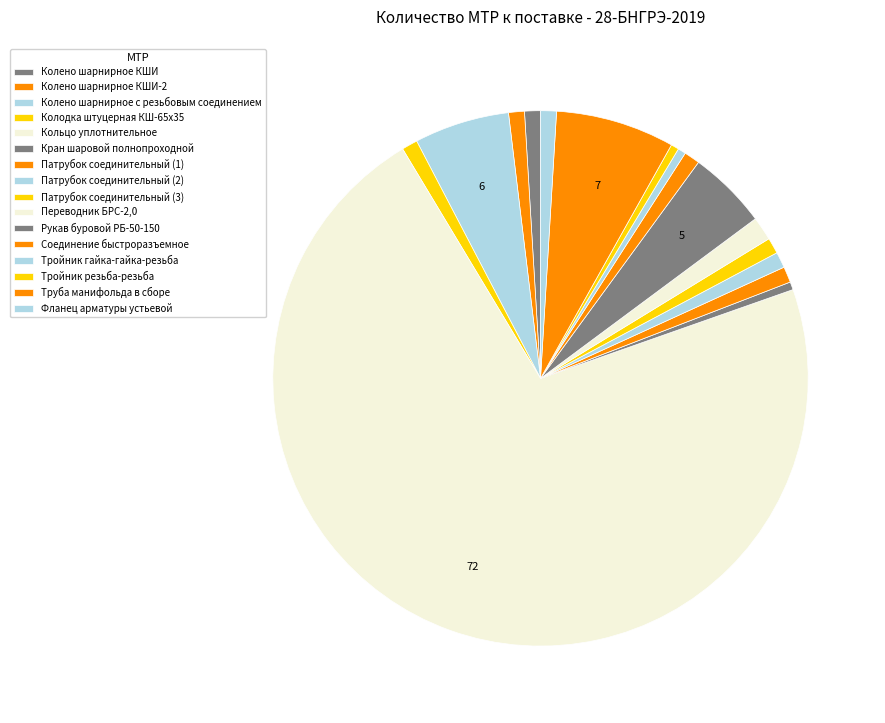

To the nearest percent, what portion does Колено шарнирное КШИ-2 represent?

1%